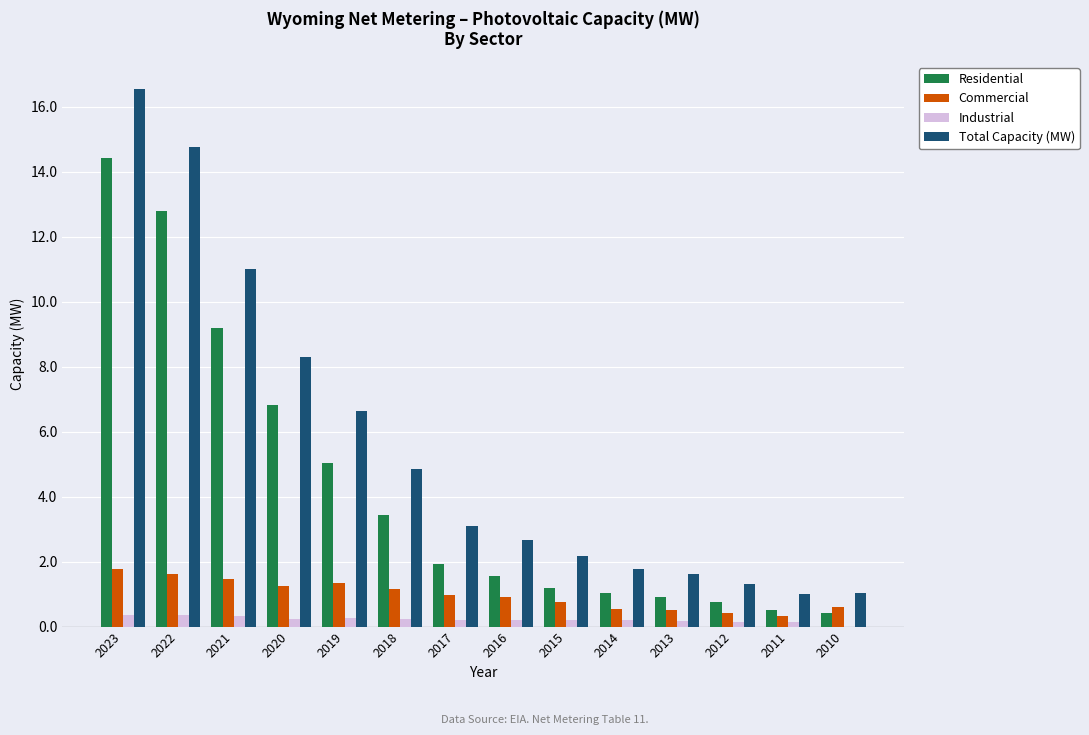

Is the value of Residential at 2017 greater than the value of Commercial at 2021?

Yes